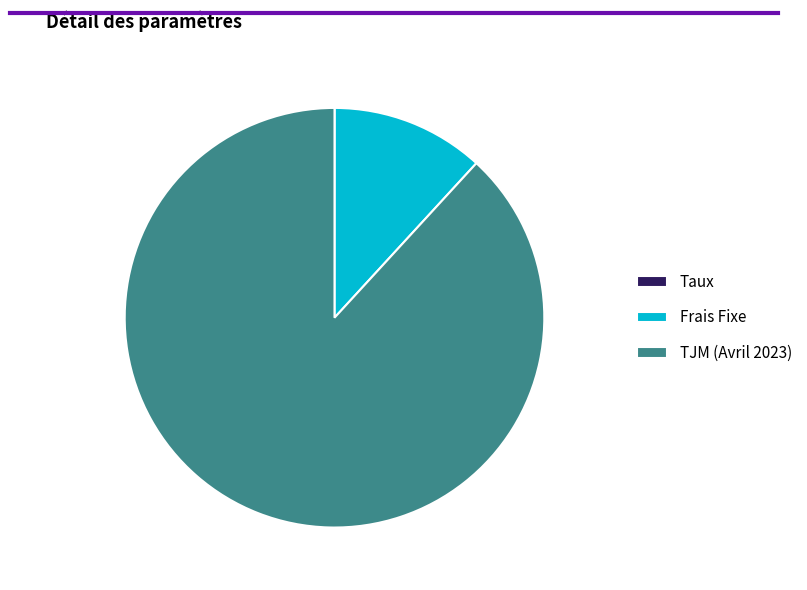

Is it true that Frais Fixe is 12% of the pie?

True